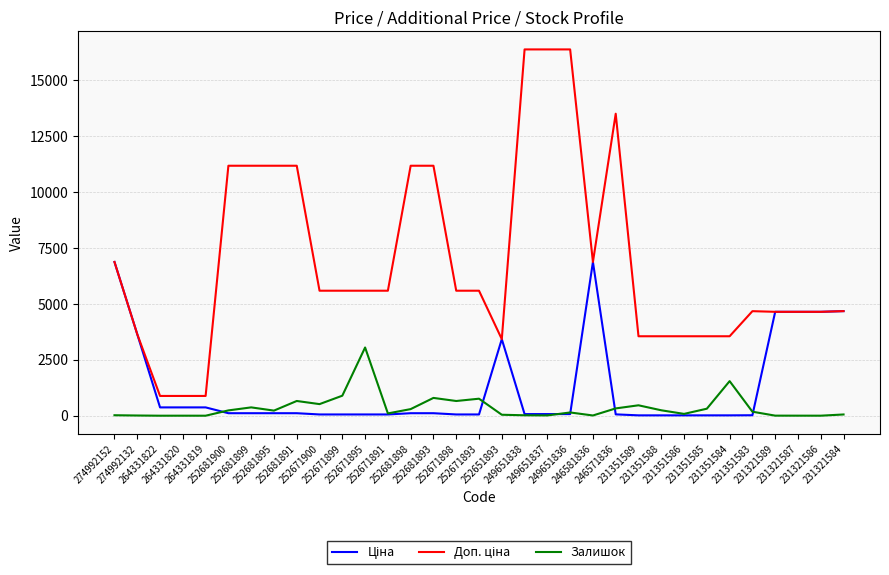

At how many categories does at least one series exceed 1818?

30